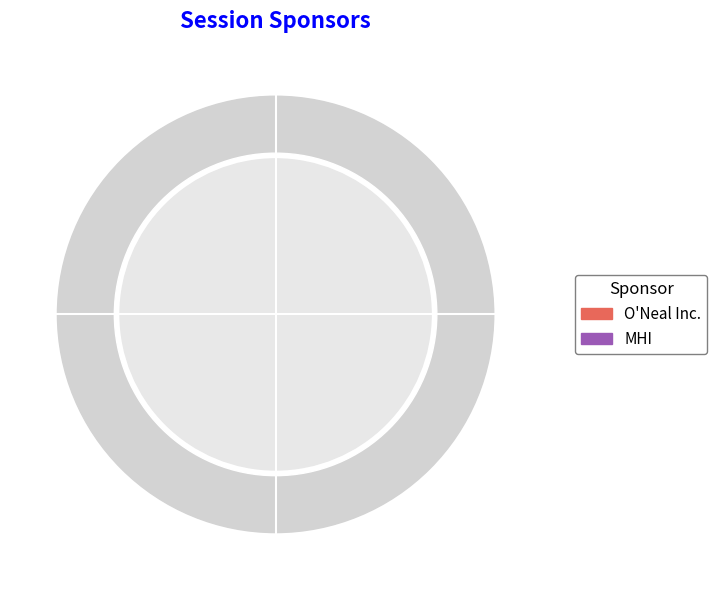

Is the sum of MHI and O'Neal Inc. greater than half?

Yes